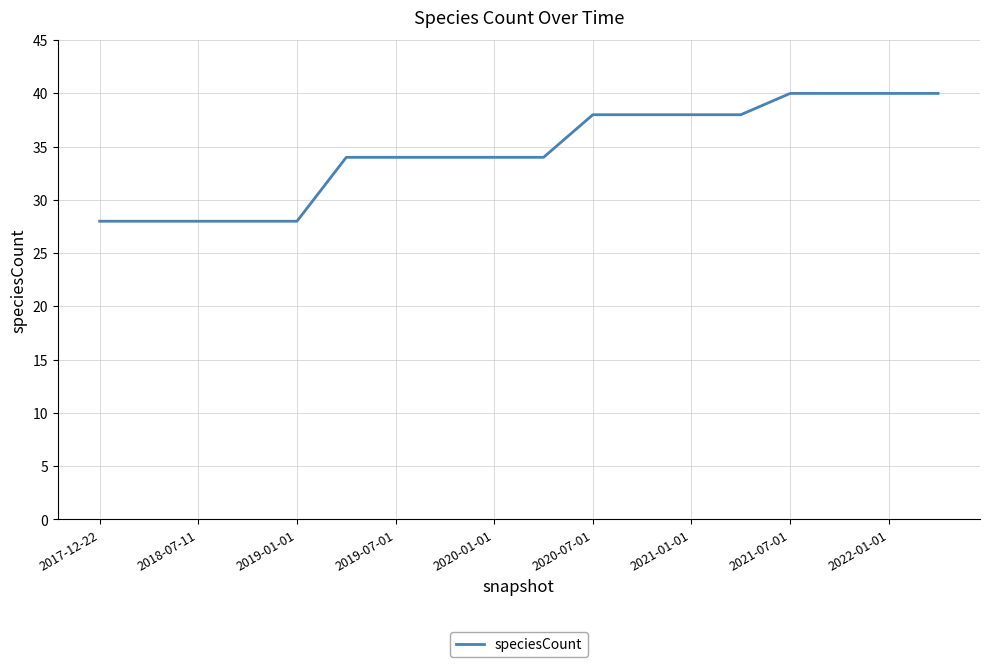

What is the maximum value shown in the chart?

40